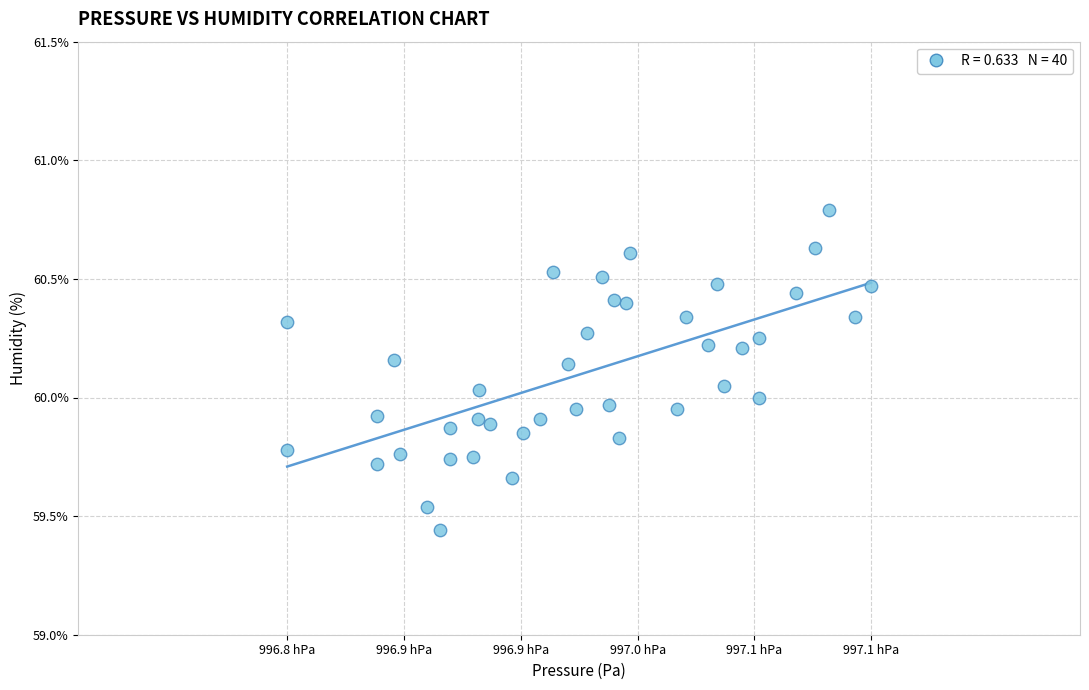

What is the range of X values (max minus min)?

28.0